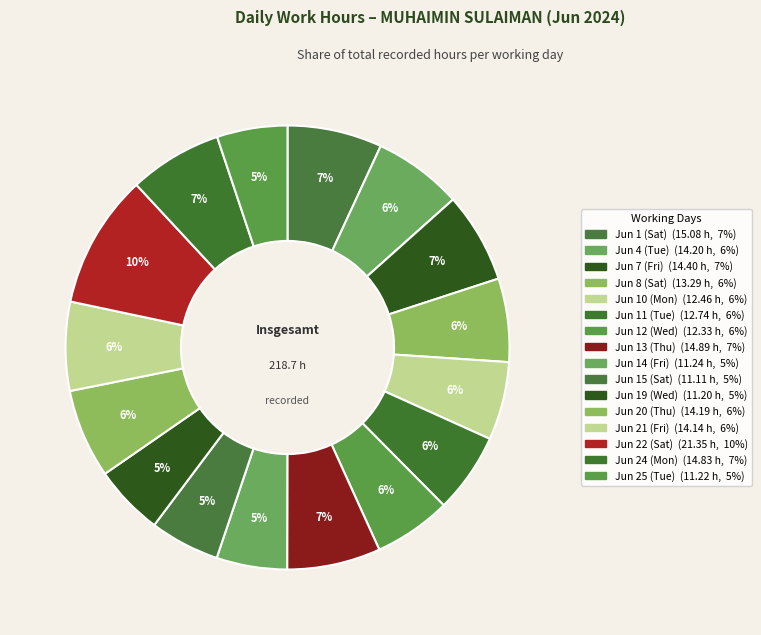

Count the number of slices in the pie.

16